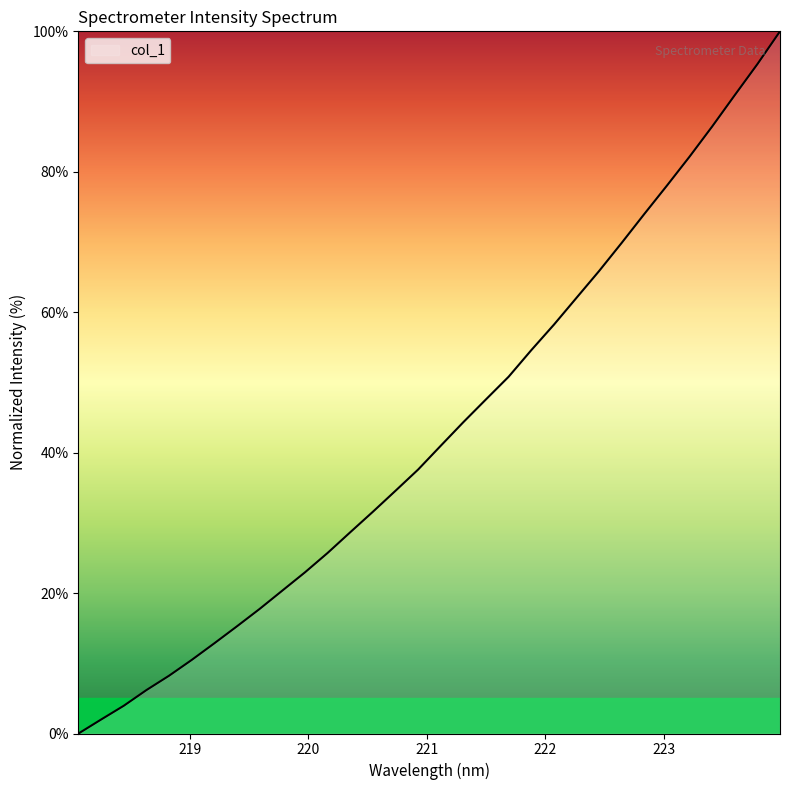

What is the difference between the maximum and minimum values?

100.0